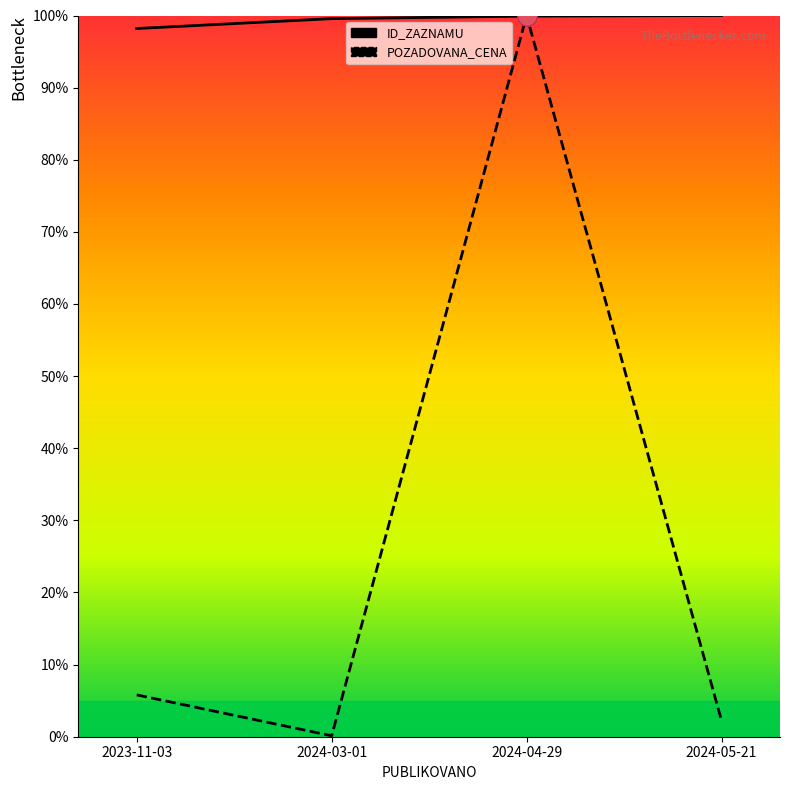

True or false: ID_ZAZNAMU and POZADOVANA_CENA intersect in this chart.

True